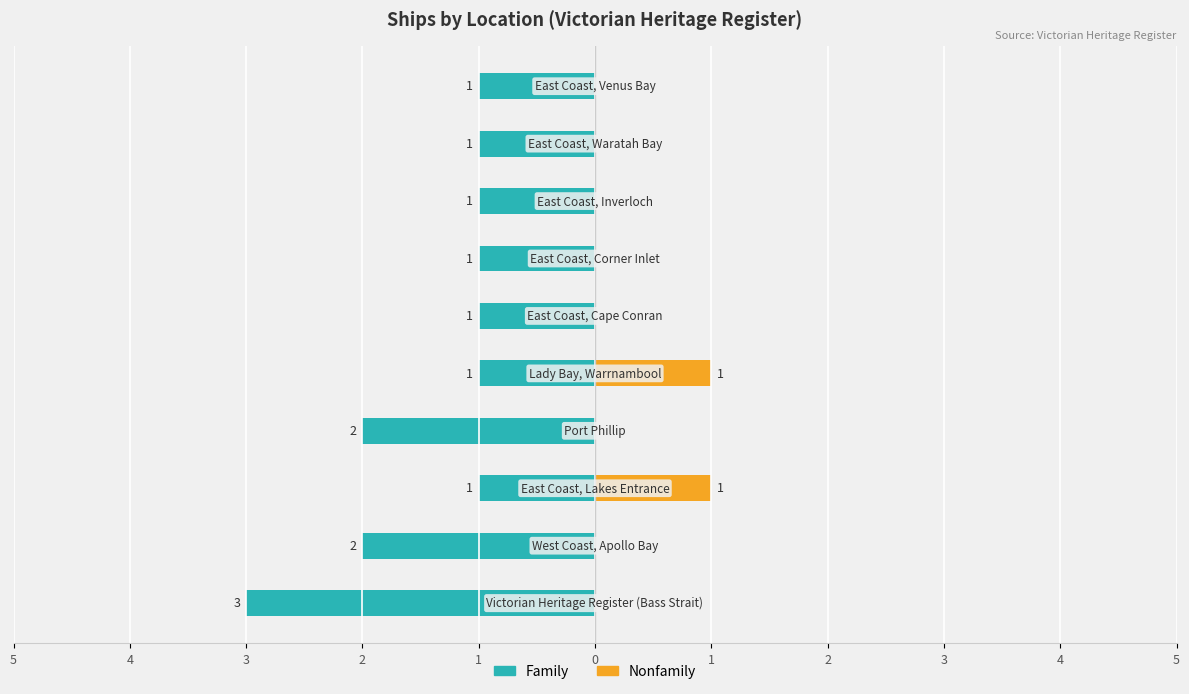

Rank the series at 3 from lowest to highest value.

Family, Nonfamily